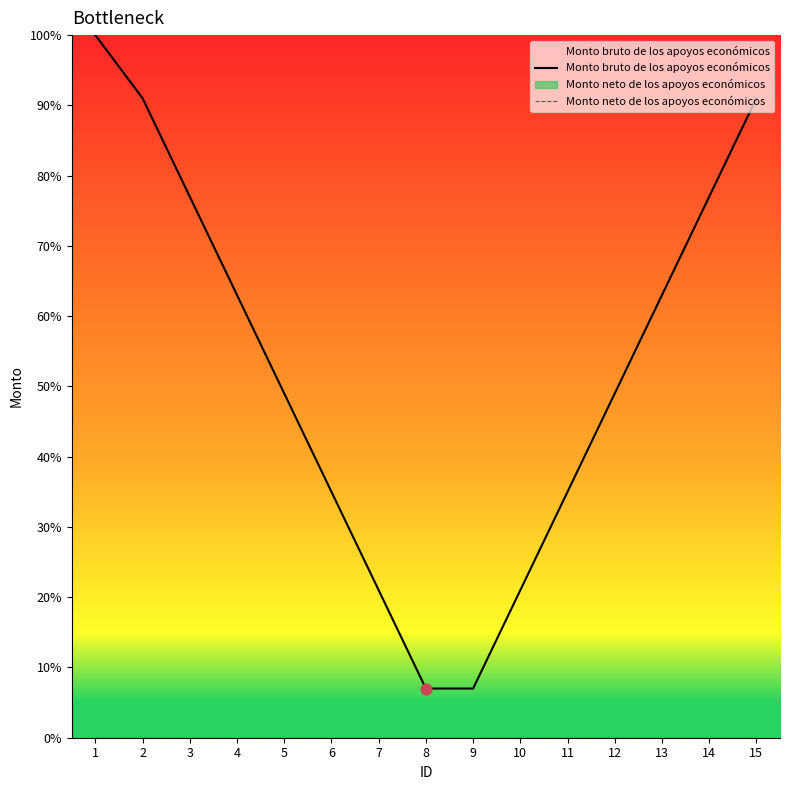

What is the total value across all series at 13?

63